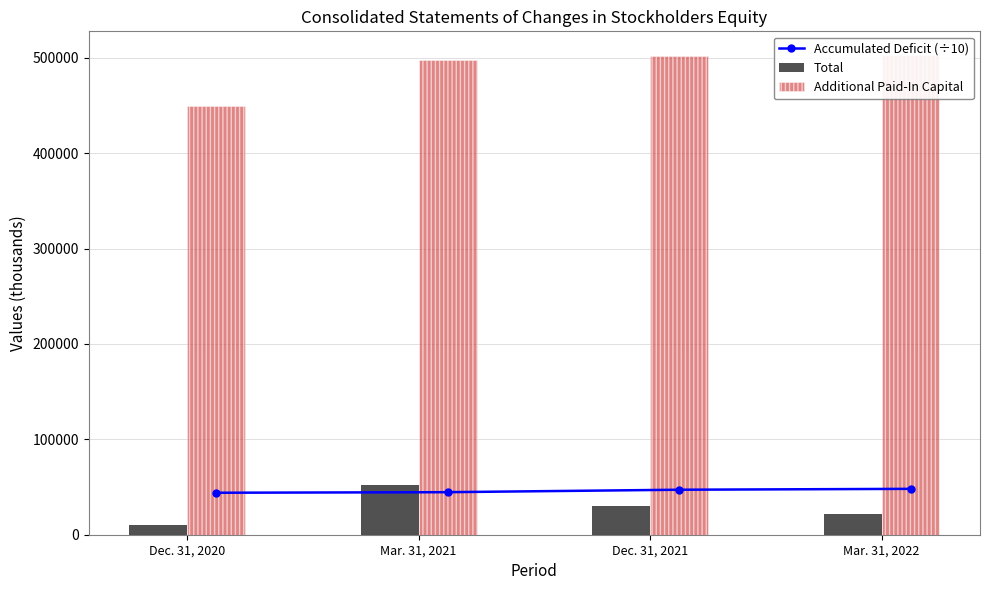

Which series has the largest total across all categories?

Additional Paid-In Capital